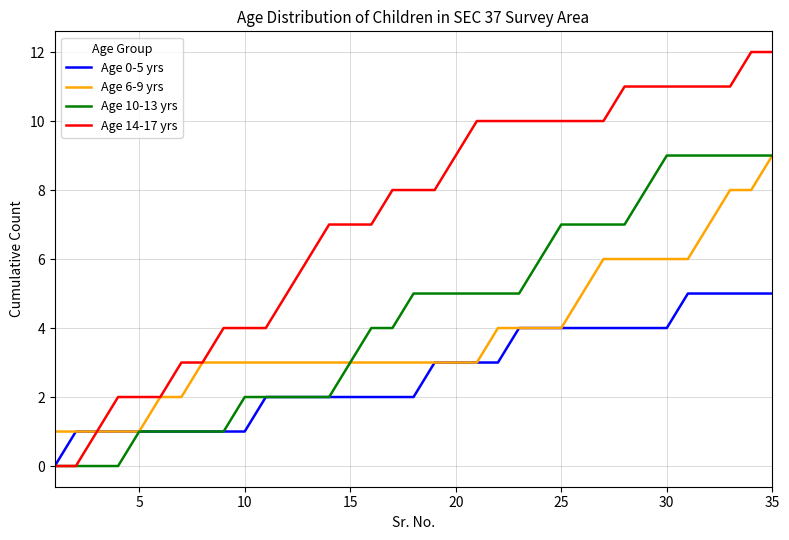

Which series has the largest total across all categories?

Age 14-17 yrs